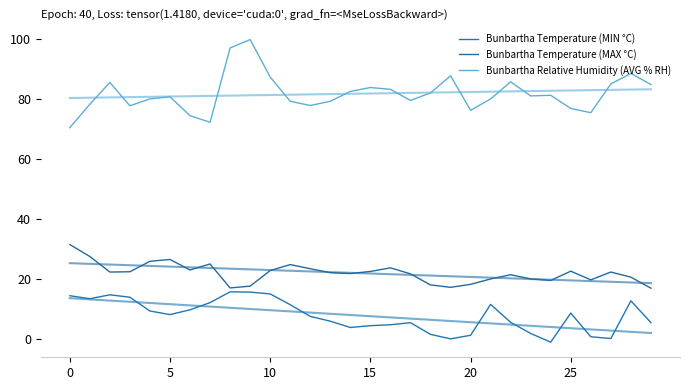

The value of Bunbartha Relative Humidity (AVG % RH) at 15 is 141.7. True or false?

False